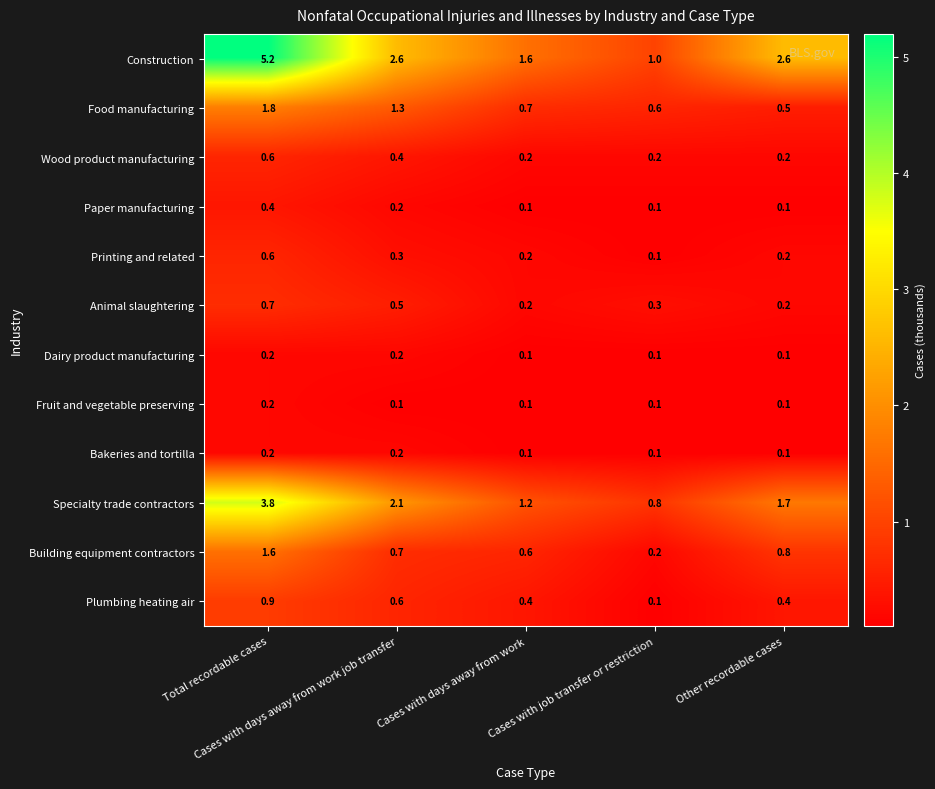

What is the sum of all Fruit and vegetable preserving values?

0.6